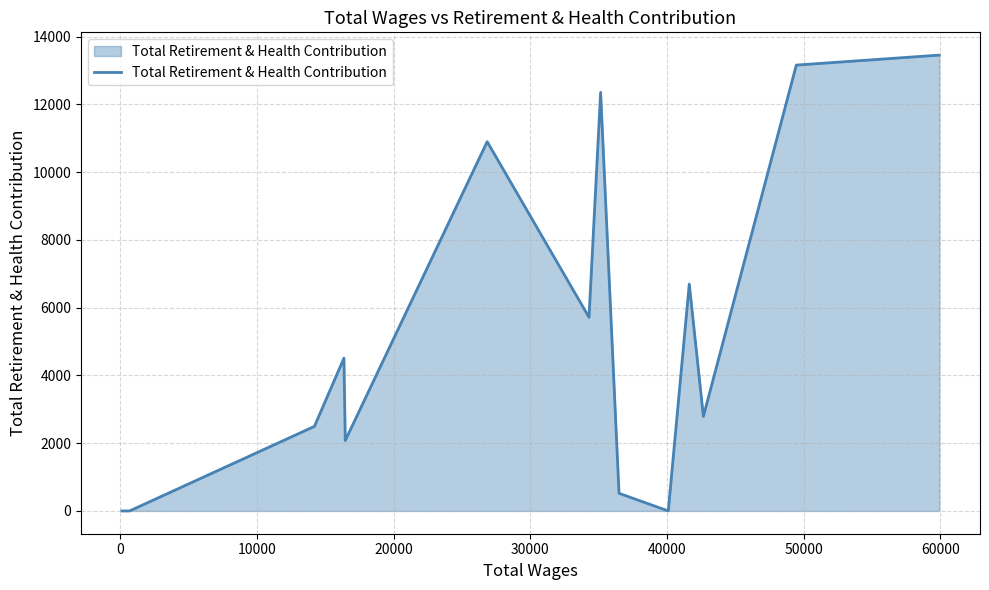

What is the greatest value displayed?

13455